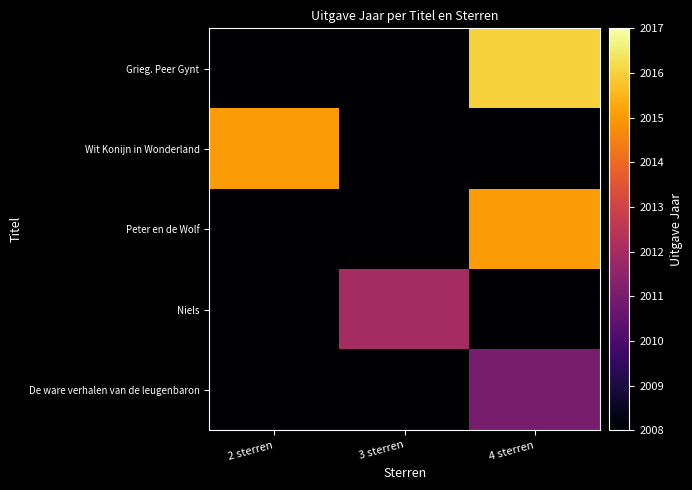

At which category is the sum across all series the highest?

4 sterren